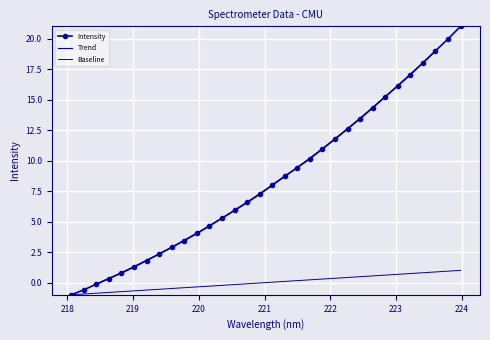

List the labels in order of value, largest first.

223.9802, 223.7895, 223.5987, 223.408, 223.2172, 223.0264, 222.8355, 222.6447, 222.4538, 222.263, 222.0721, 221.8812, 221.6902, 221.4993, 221.3083, 221.1174, 220.9264, 220.7354, 220.5444, 220.3533, 220.1623, 219.9712, 219.7801, 219.589, 219.3979, 219.2067, 219.0156, 218.8244, 218.6332, 218.442, 218.2508, 218.0596